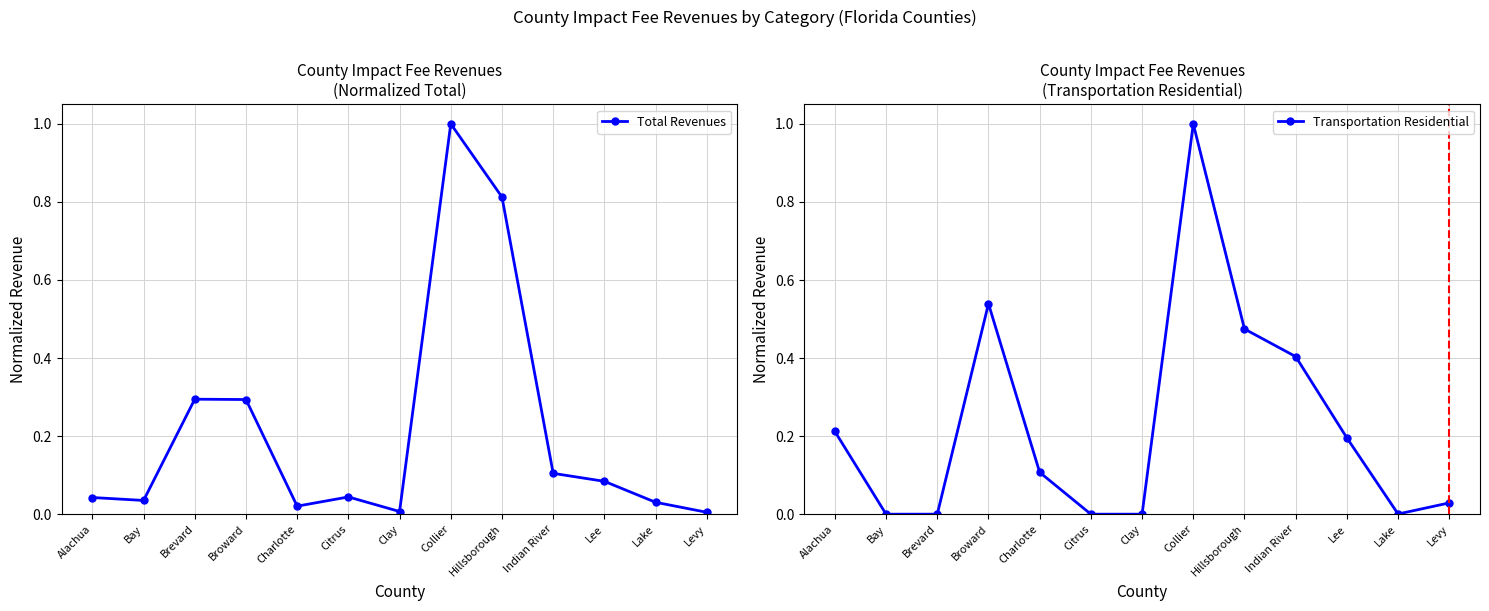

What is the average value of the Total Revenues series?

0.2